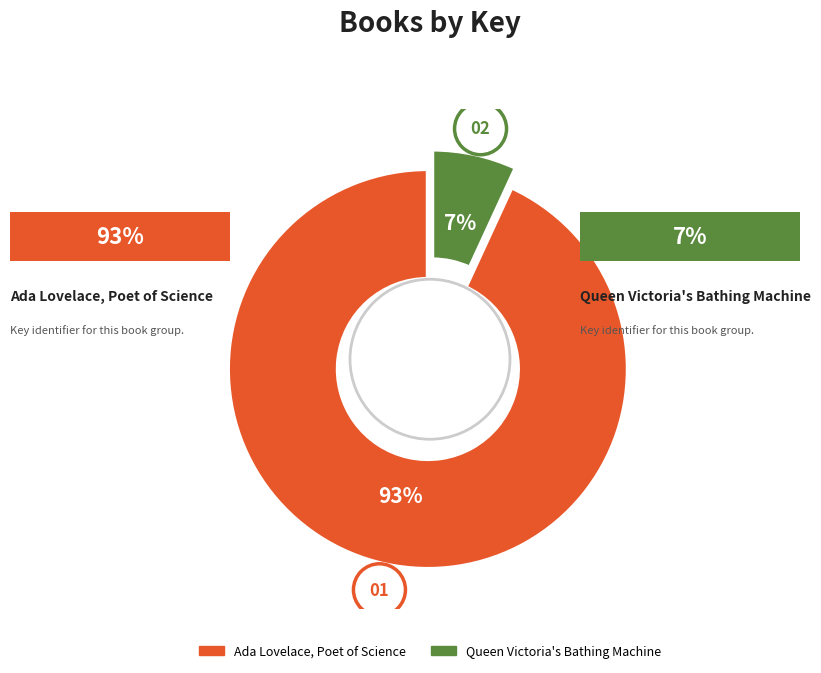

Which has a higher value, Ada Lovelace, Poet of Science or Queen Victoria's Bathing Machine?

Ada Lovelace, Poet of Science